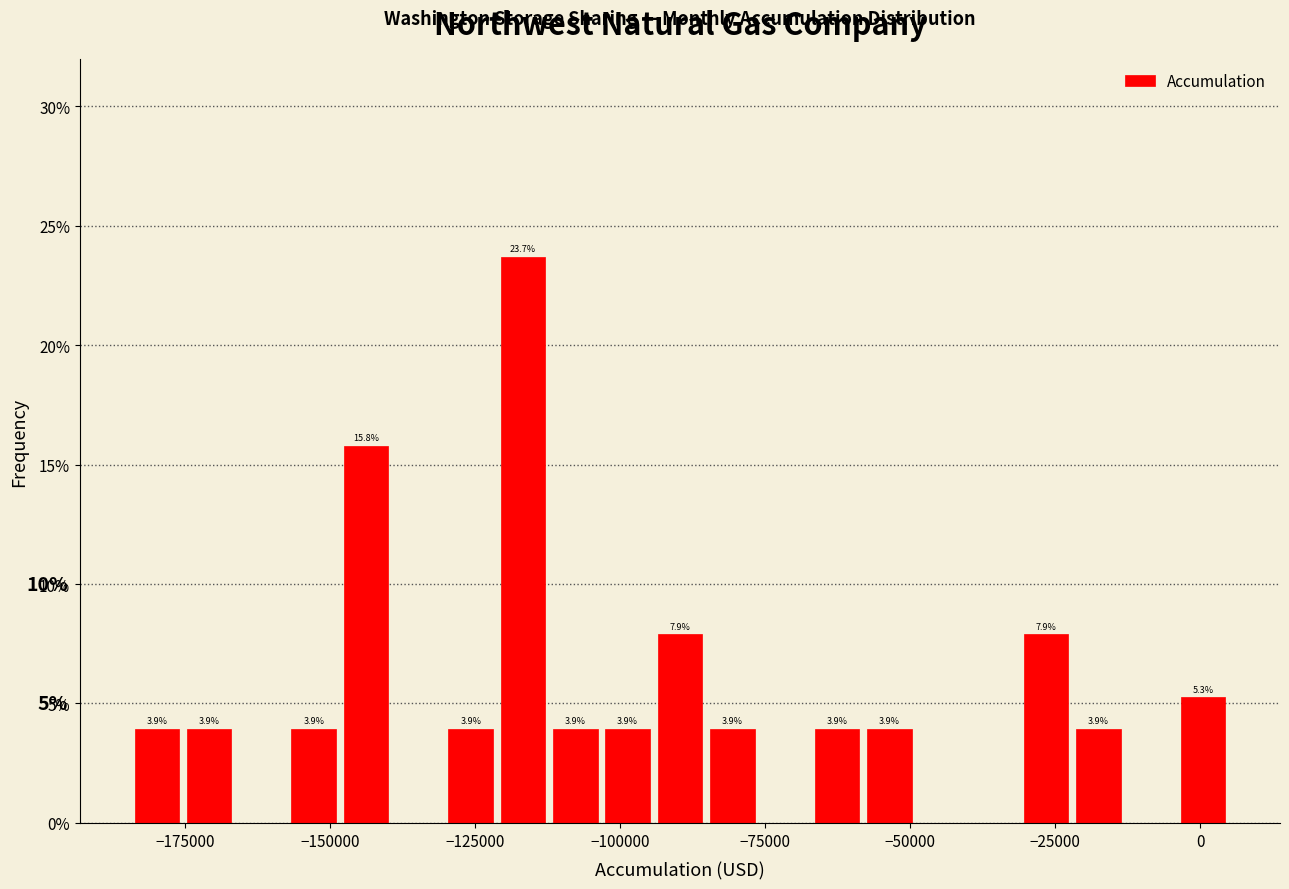

Read against the x-axis, roughly where is the centre of the tallest bar?

-115000